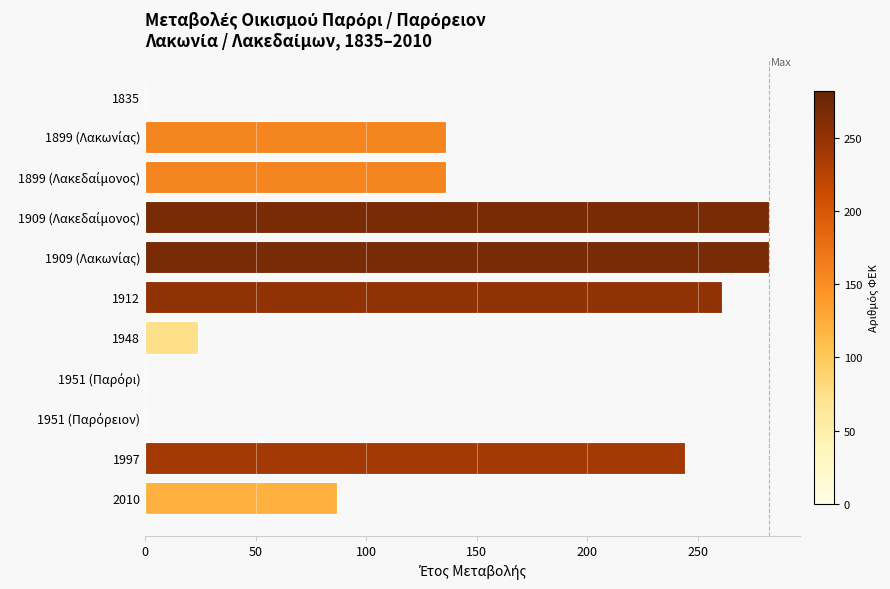

What is the sum of the values at 2010 and 1912?

348